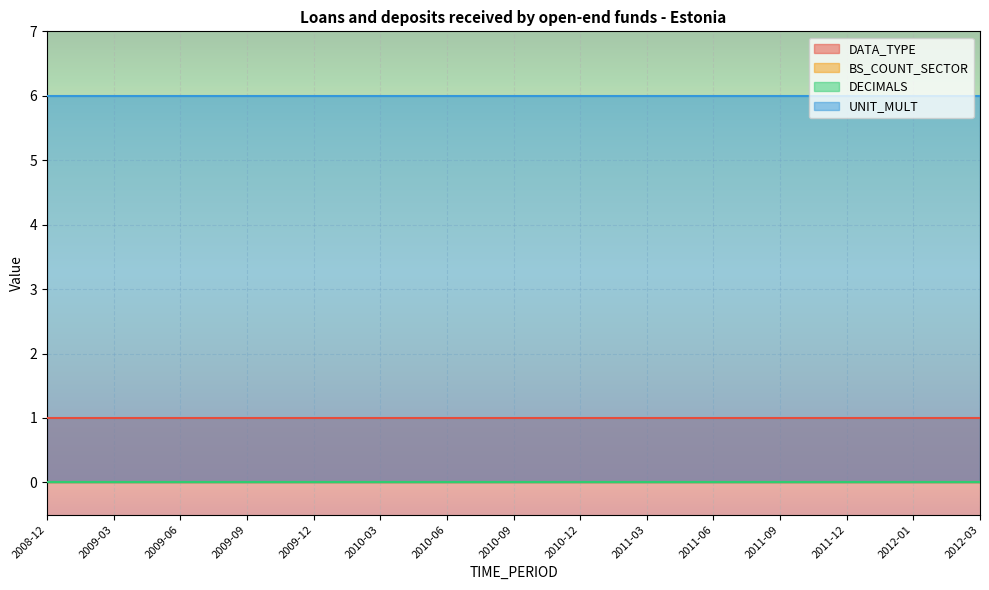

Which has a higher value, 2010-09 or 2011-03?

2010-09